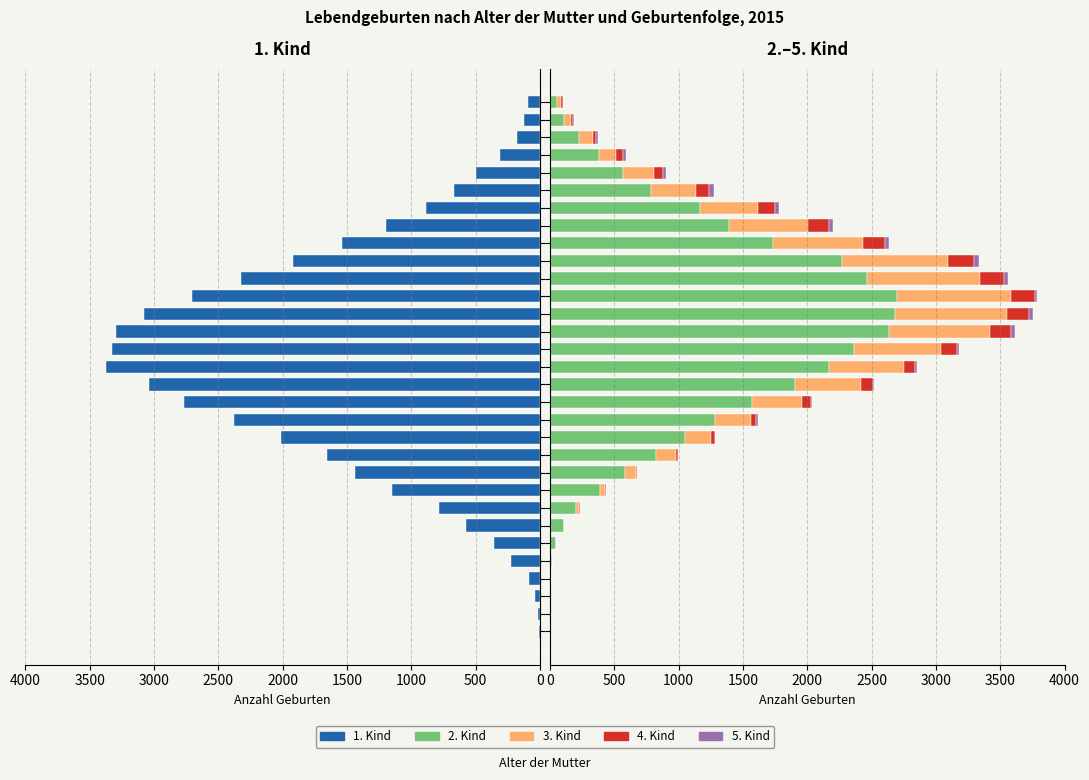

What is the sum of the 3. Kind values at 45 and 36?

852